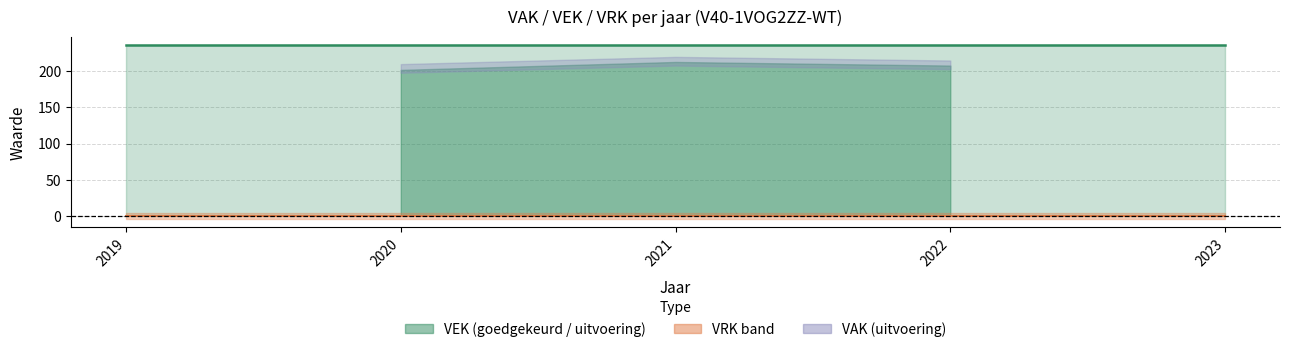

Which has a higher value, 2022 or 2021?

2022